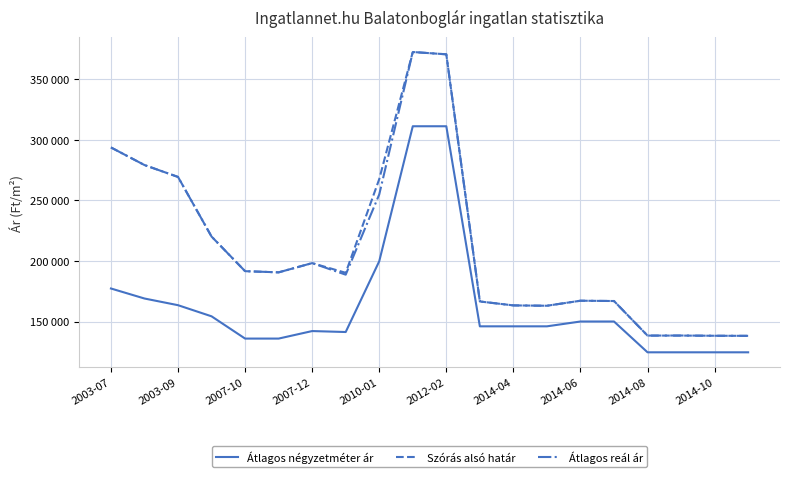

Is this an area chart (filled region under the line)?

No